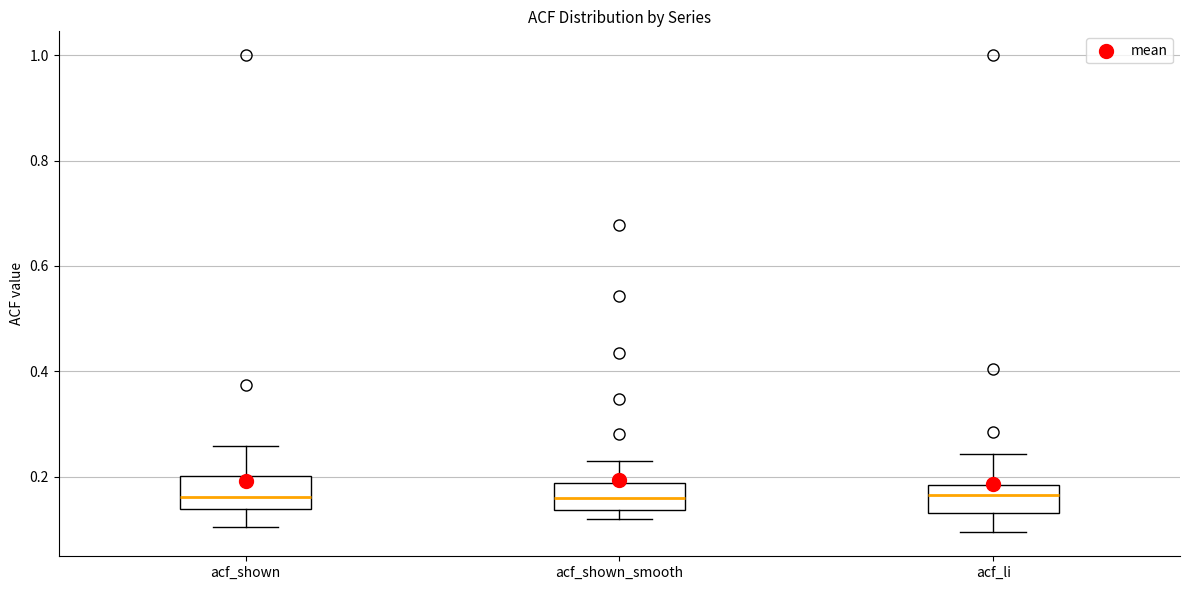

Where is the upper edge of the box for acf_shown_smooth on the y-axis? The values are not printed on the chart, so give them approximately, as read against the axis.

0.18